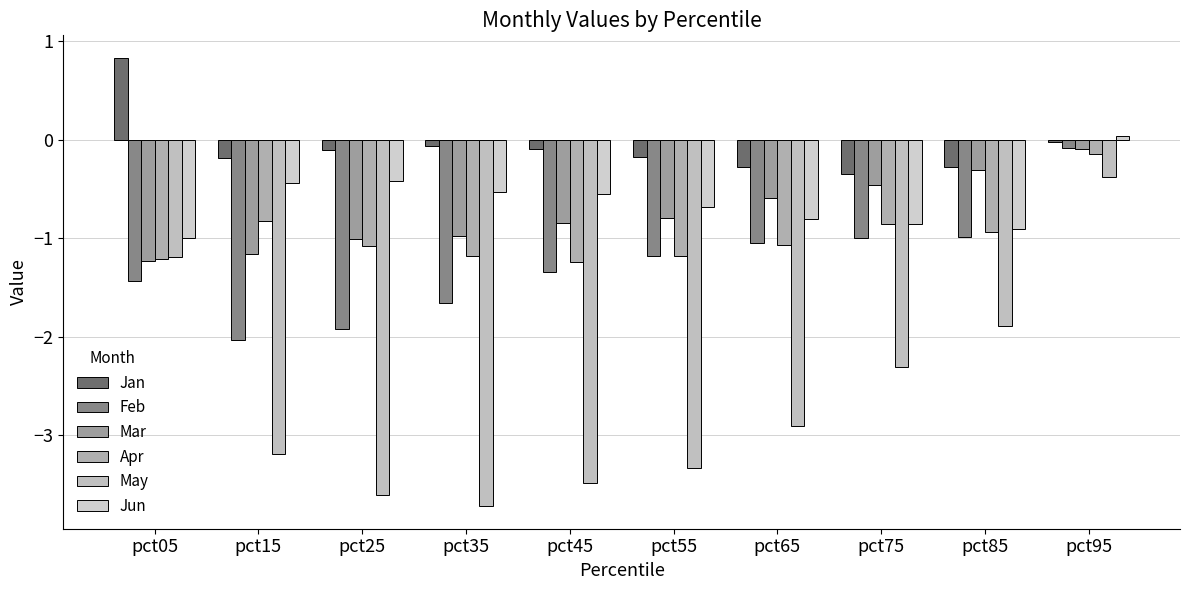

Which series has the largest total across all categories?

Jan